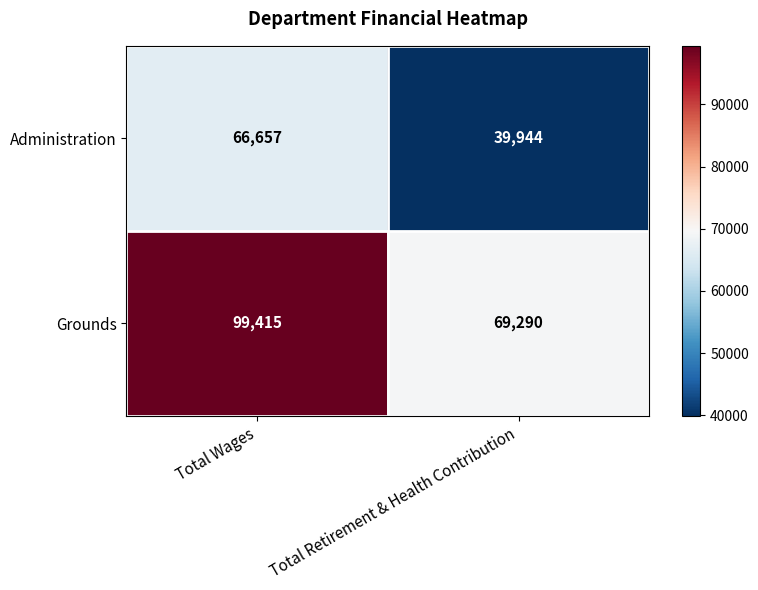

Reading left to right, what are all the values shown in this chart?

Administration: Total Wages=66657	Total Retirement & Health Contribution=39944
Grounds: Total Wages=99415	Total Retirement & Health Contribution=69290